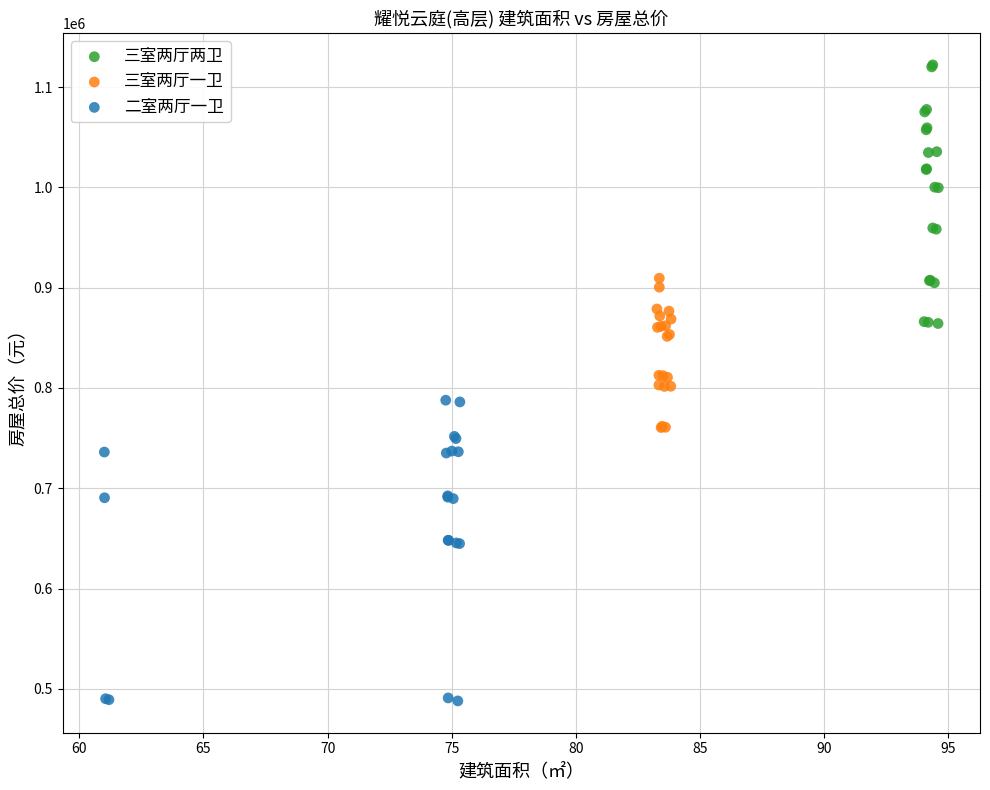

Which series contains the highest Y value?

三室两厅两卫